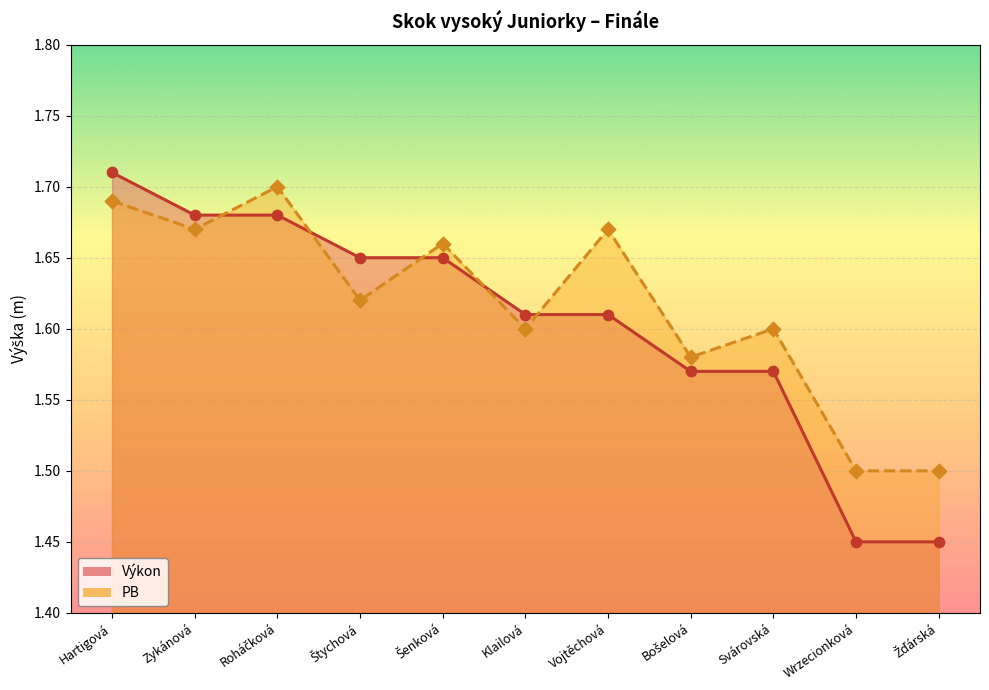

At how many categories does at least one series exceed 1?

11